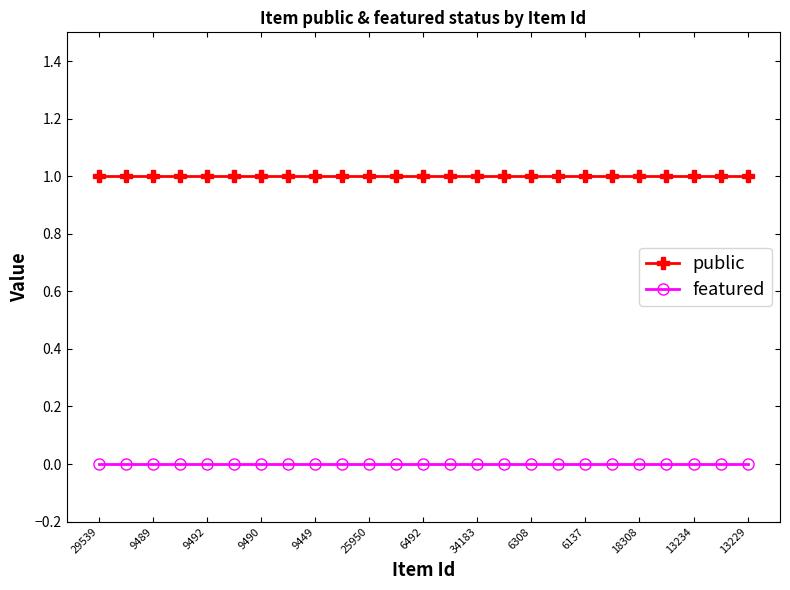

What is the average value of the public series?

1